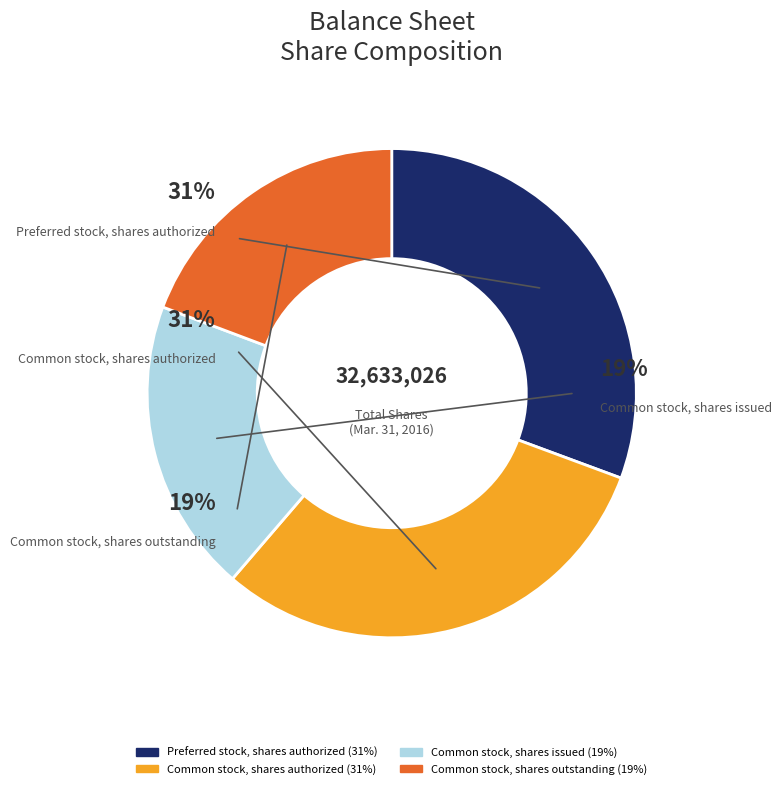

True or false: Common stock, shares authorized accounts for 45% of the total.

False